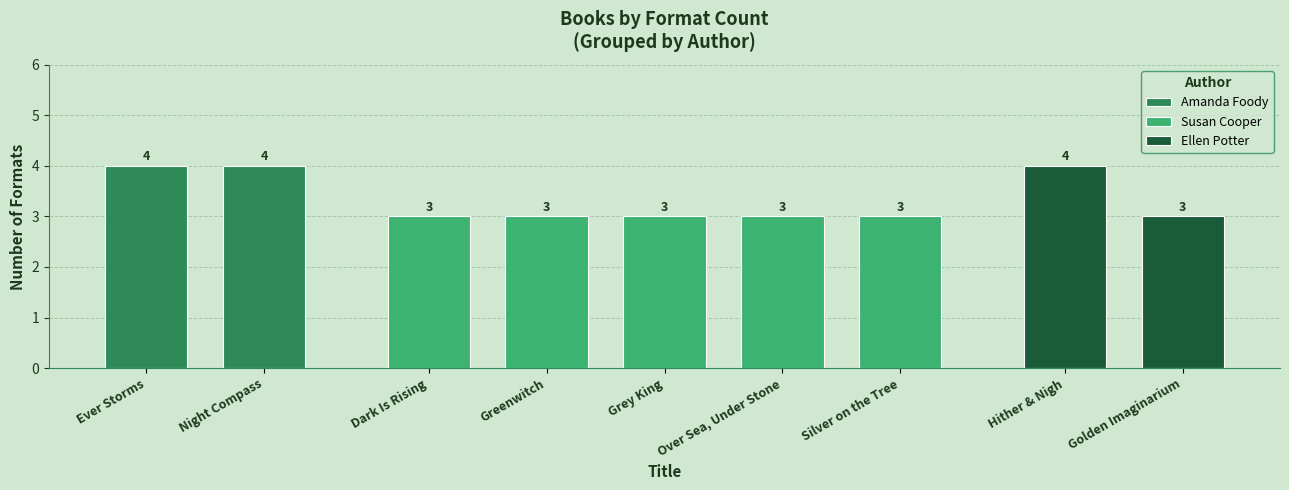

What is the ratio of the value at Ever Storms to the value at Night Compass?

1.0